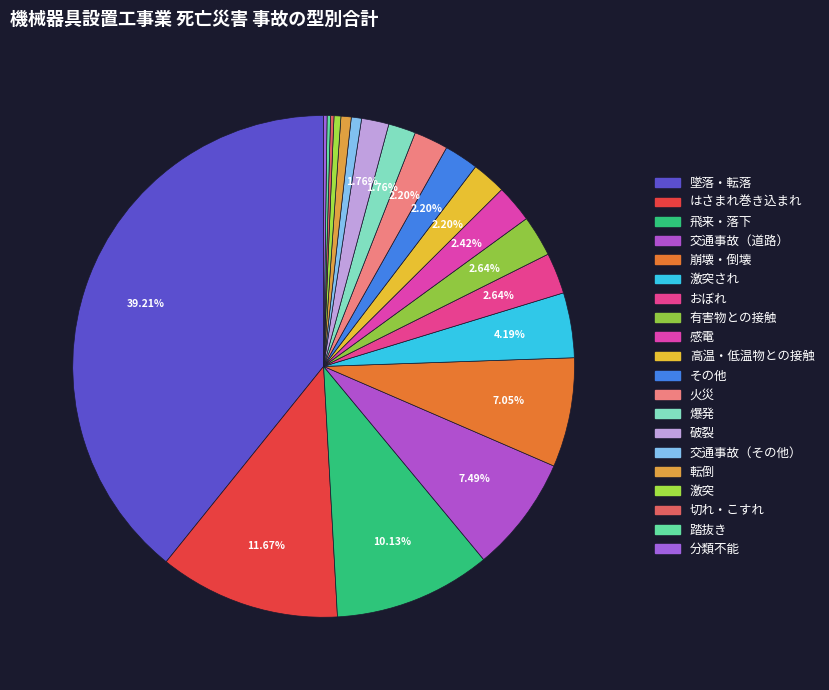

Does any single category account for the majority?

No